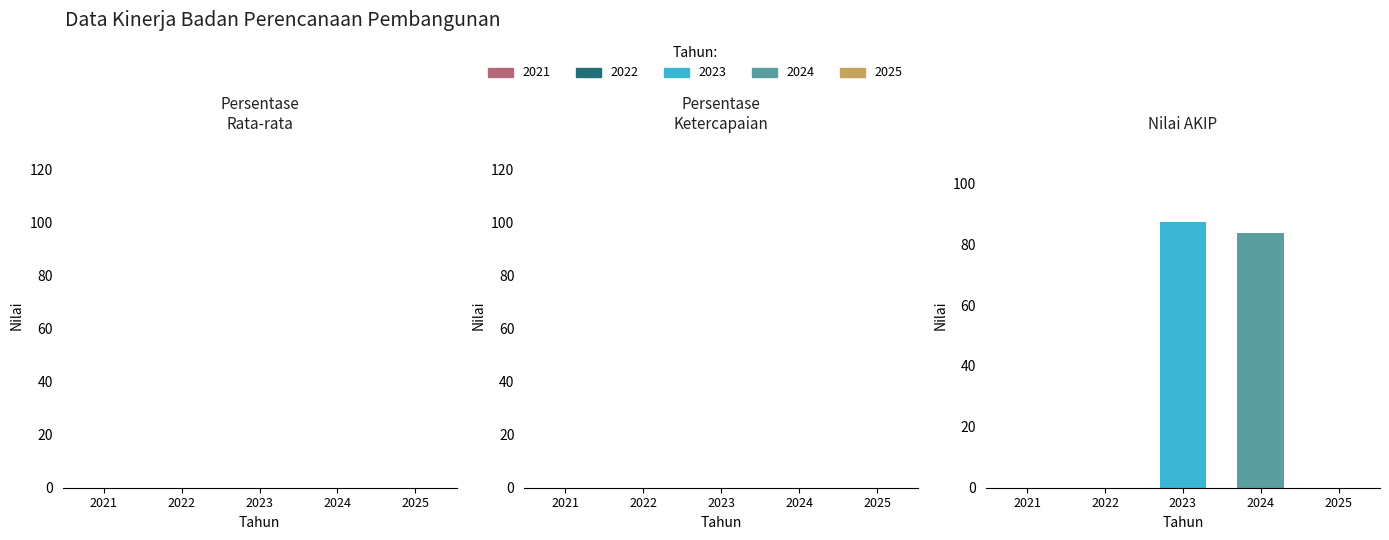

Between 2025 and 2024, which is larger?

2024